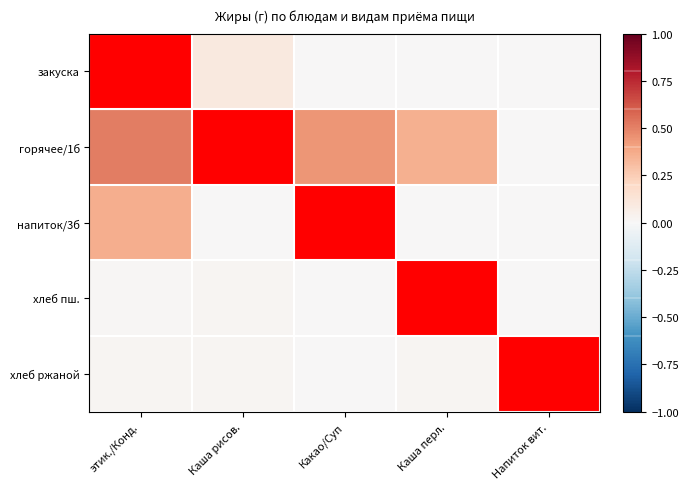

At how many categories does at least one series exceed 0?

4